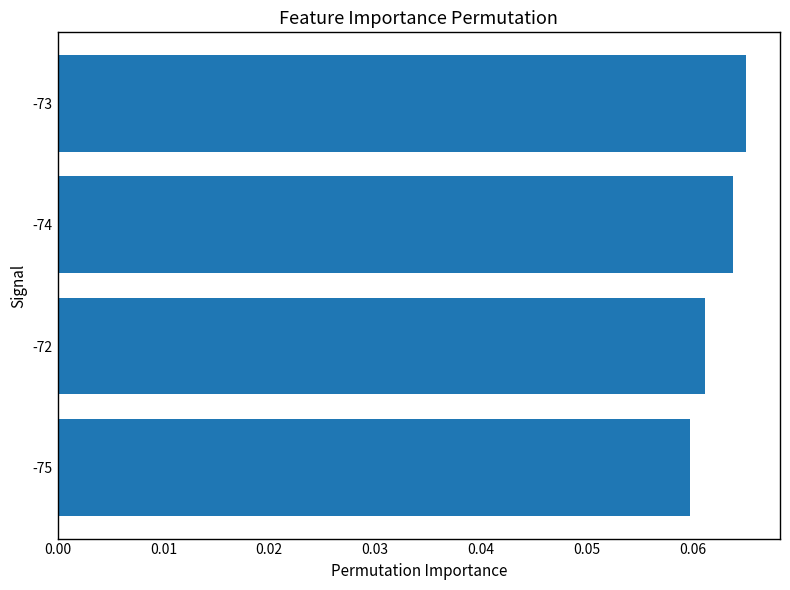

Count the values in the range 0 to 1.

4